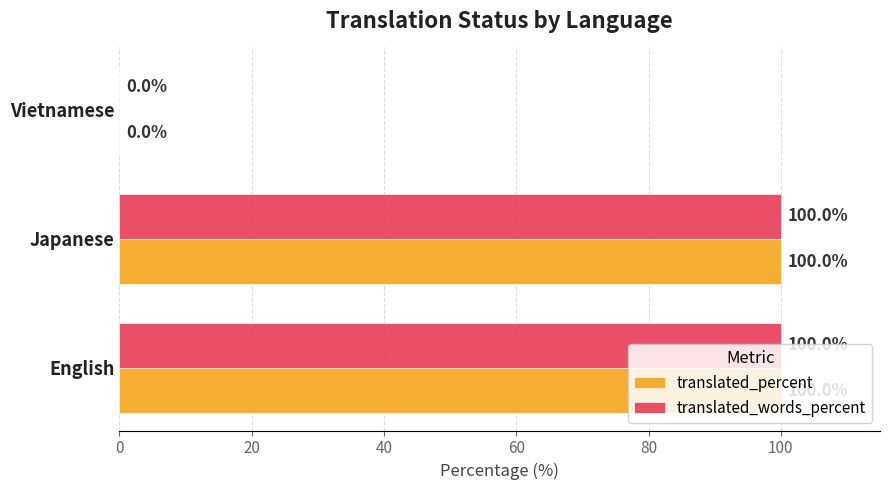

Is it true that translated_percent equals 150 at Japanese?

False